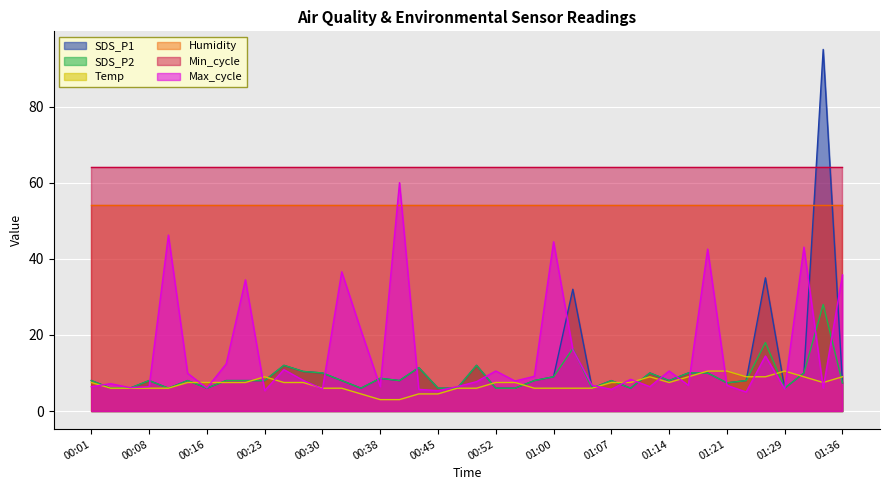

At which category does the chart reach its peak across all series?

01:34